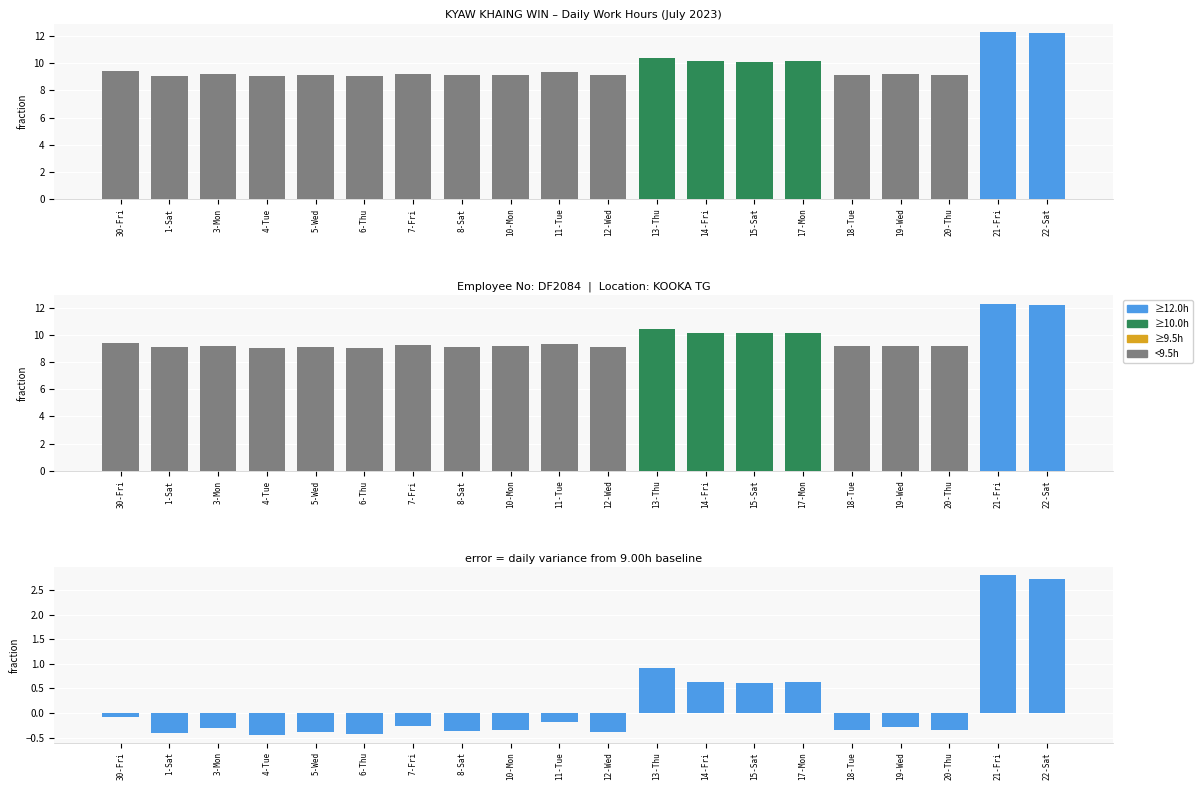

What is the difference between the maximum and minimum values?

3.2